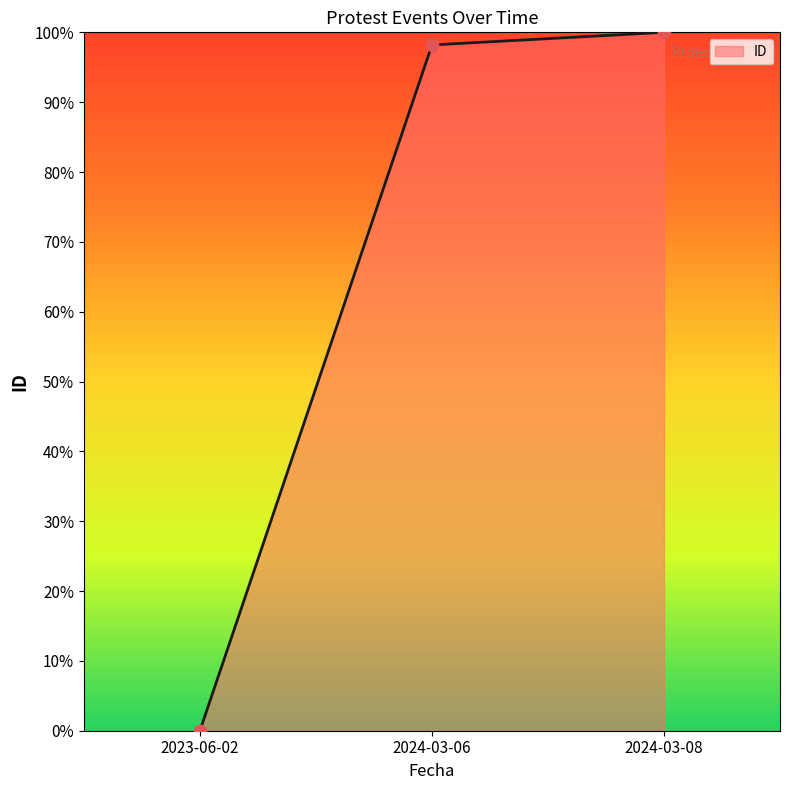

Between 2024-03-08 and 2024-03-06, which is larger?

2024-03-08